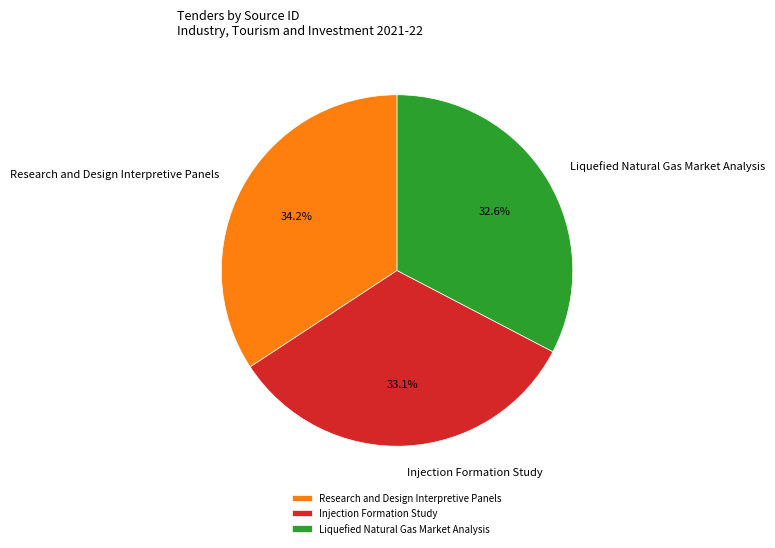

Which slice is the largest?

Research and Design Interpretive Panels